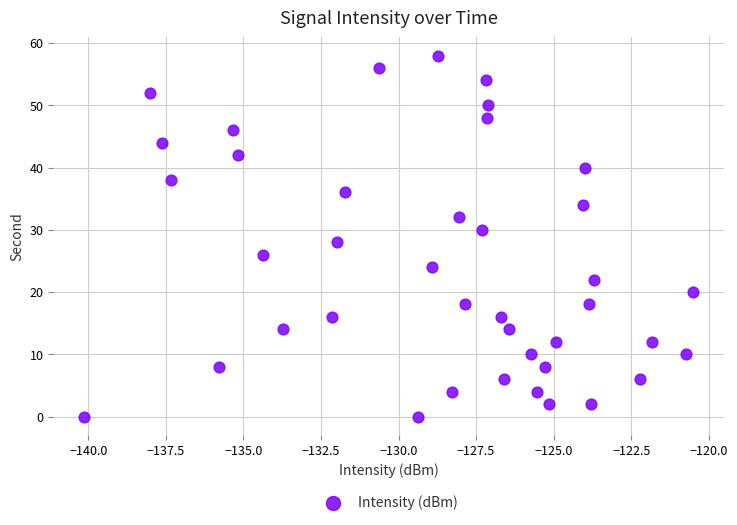

What is the range of Y values (max minus min)?

58